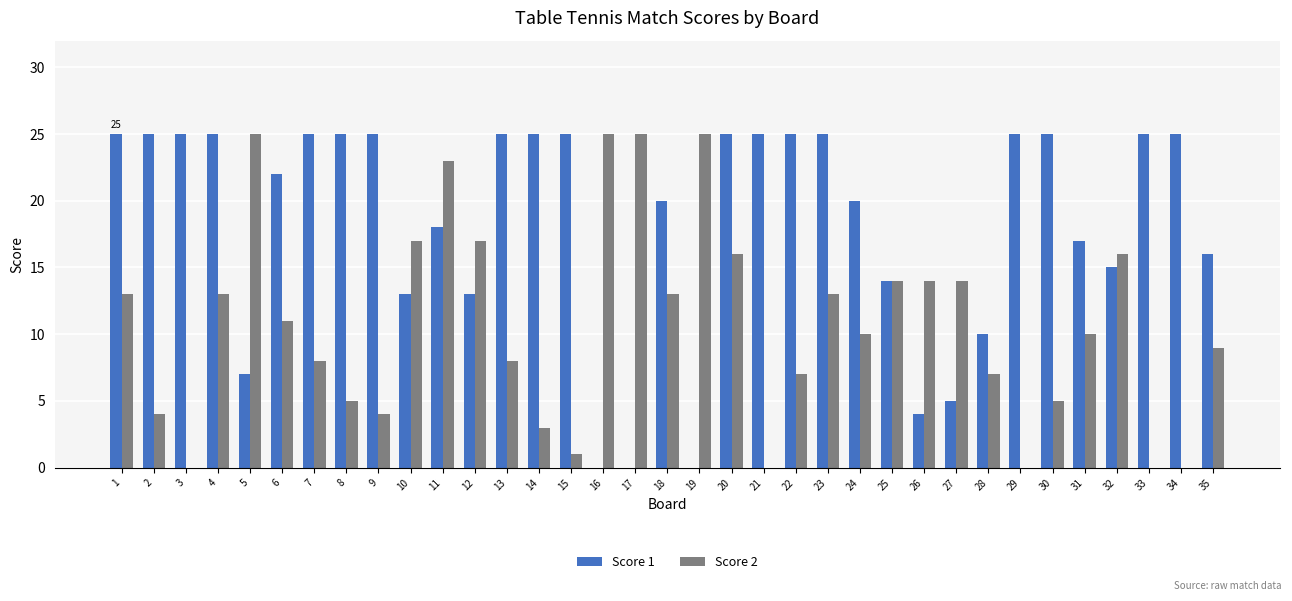

How many data points does each series have?

35